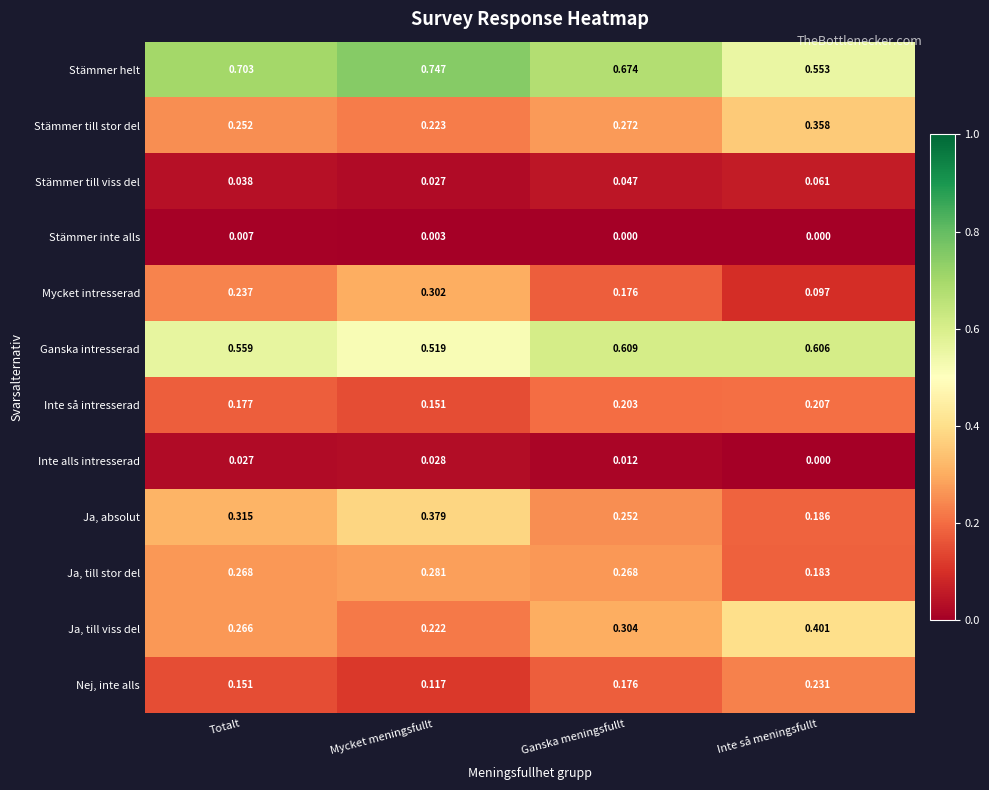

At which label does Ganska intresserad reach its minimum?

Mycket meningsfullt